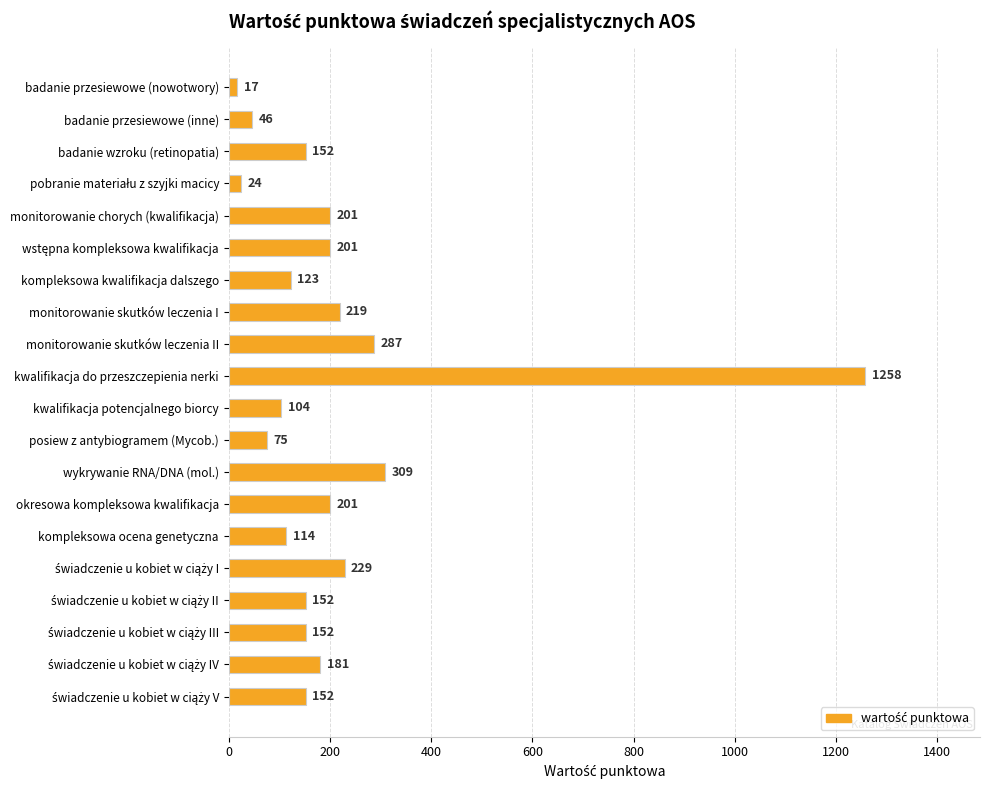

What is the difference between the second highest and second lowest values?

285